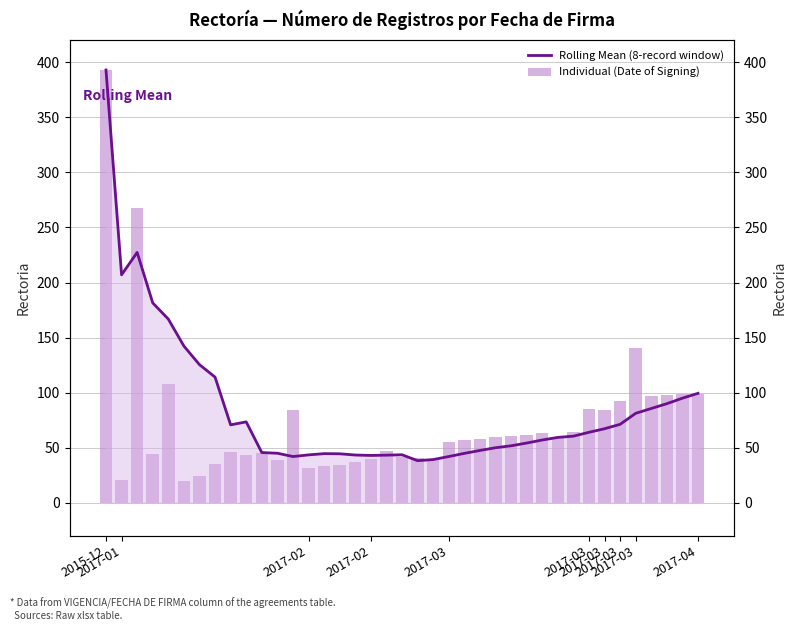

At 2017-01, list the series in order from smallest to largest.

Individual (Date of Signing), Rolling Mean (8-record window)